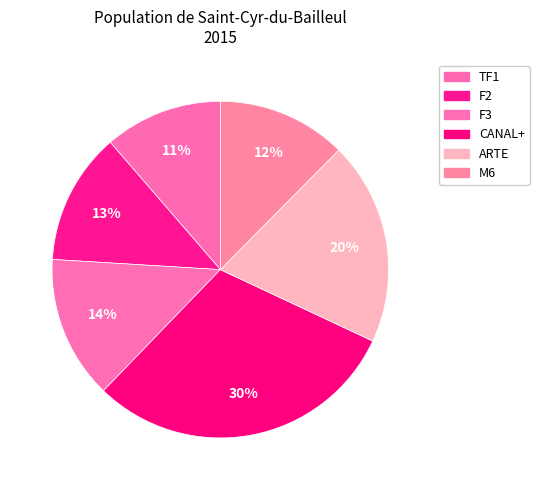

What is the smallest slice in the pie chart?

TF1